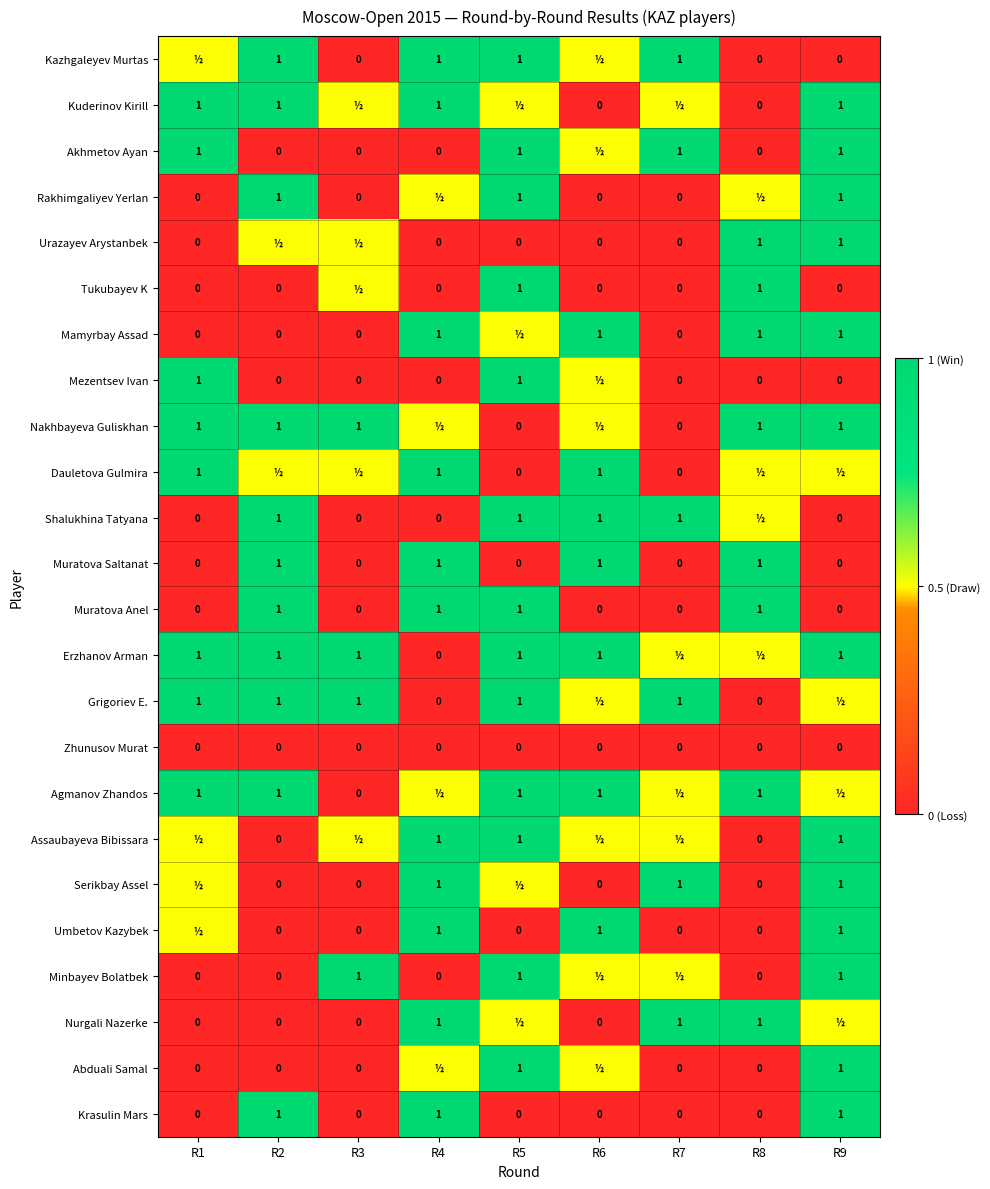

The value of Krasulin Mars at R4 is 1.0. True or false?

True